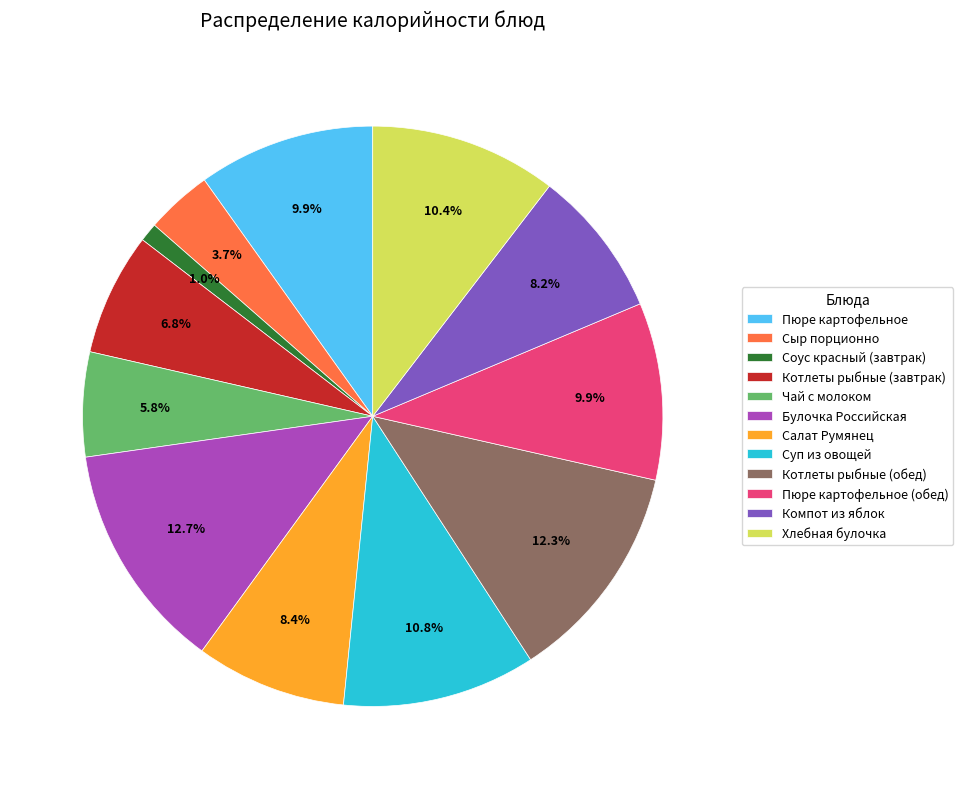

How many slices are in this pie chart?

12